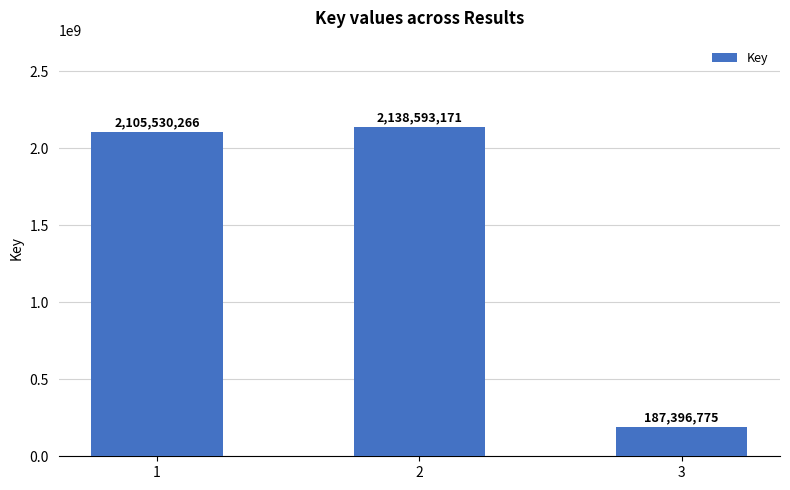

How many categories are shown in the chart?

3